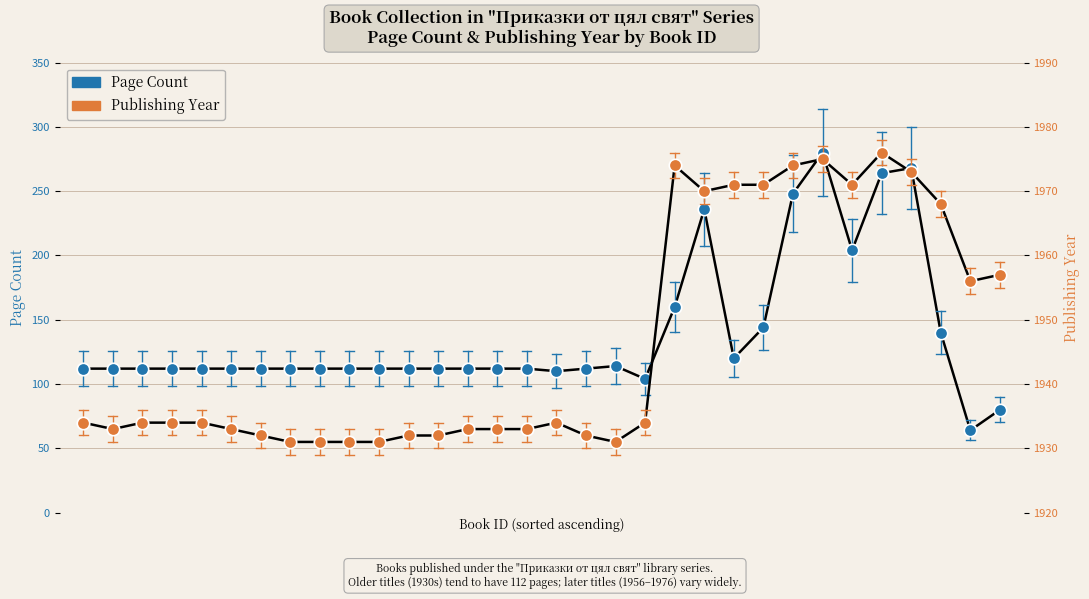

Is the value of Page Count at 31 greater than the value of Publishing Year at 24?

No